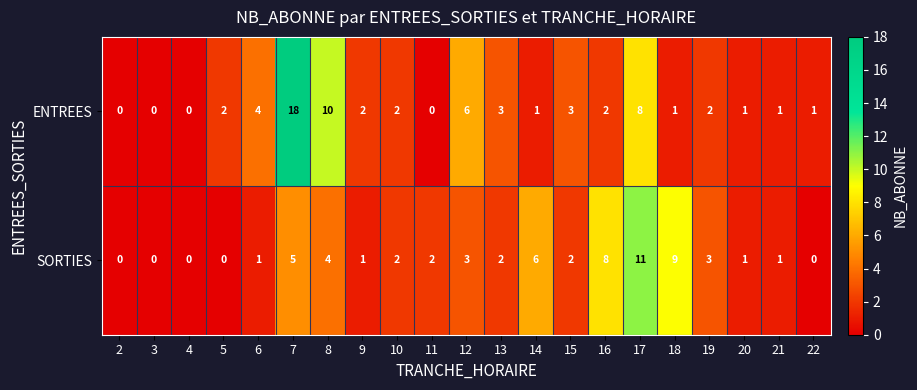

What is the difference between the second highest and minimum values in the SORTIES series?

9